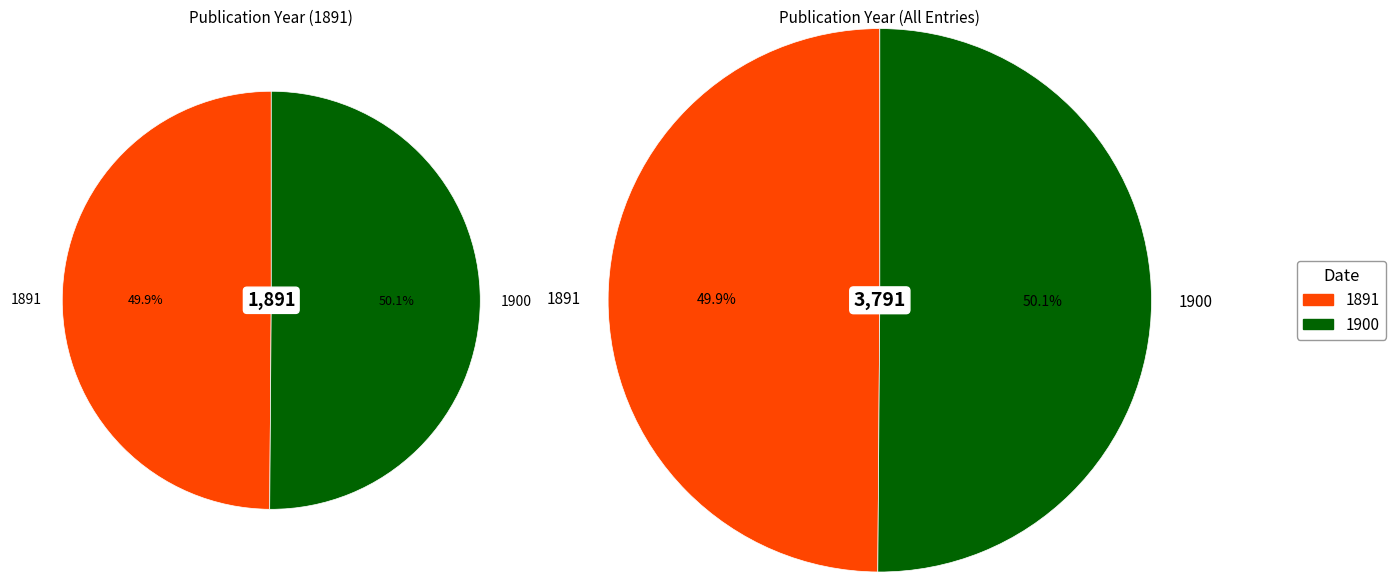

Do 1891 and 1900 together represent more than half of the pie?

Yes